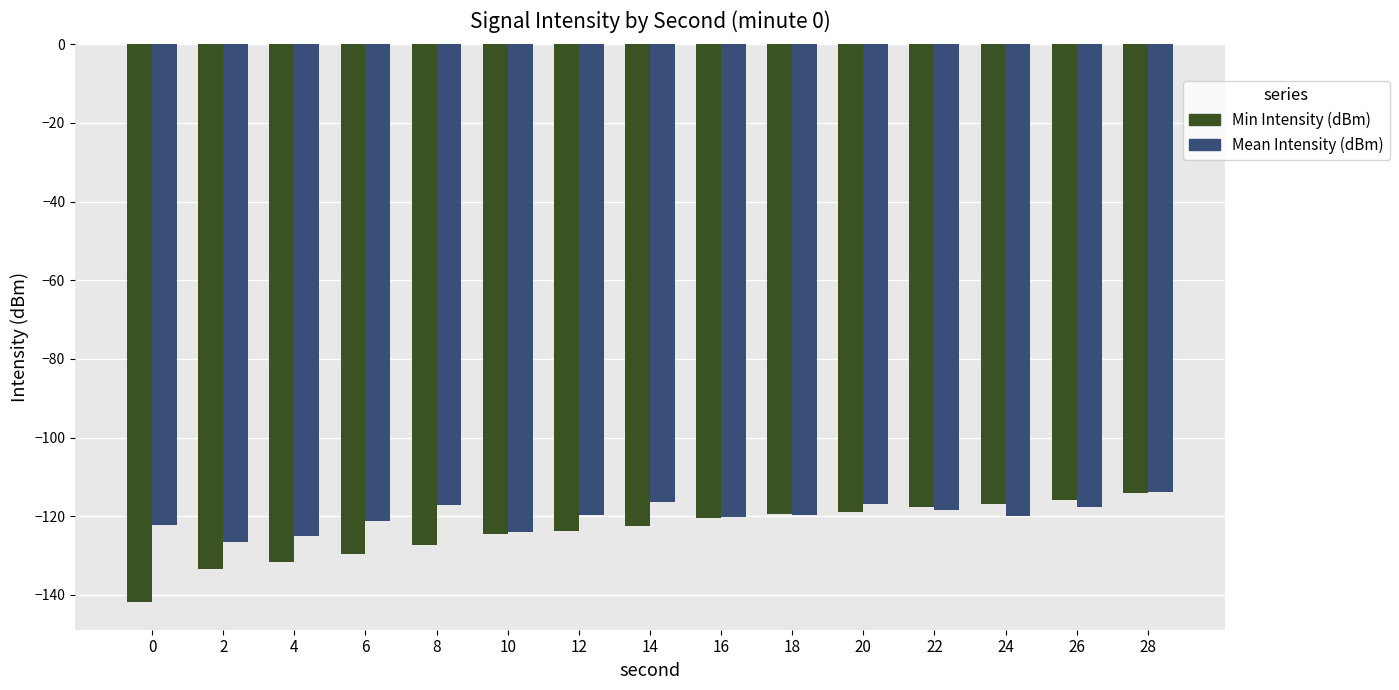

Is the value of Mean Intensity (dBm) at 20 greater than the value of Min Intensity (dBm) at 16?

Yes